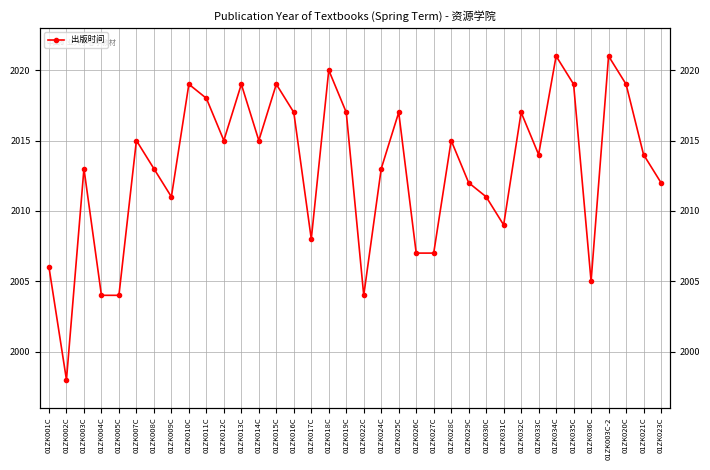

Between 01ZK034C and 01ZK020C, which is larger?

01ZK034C